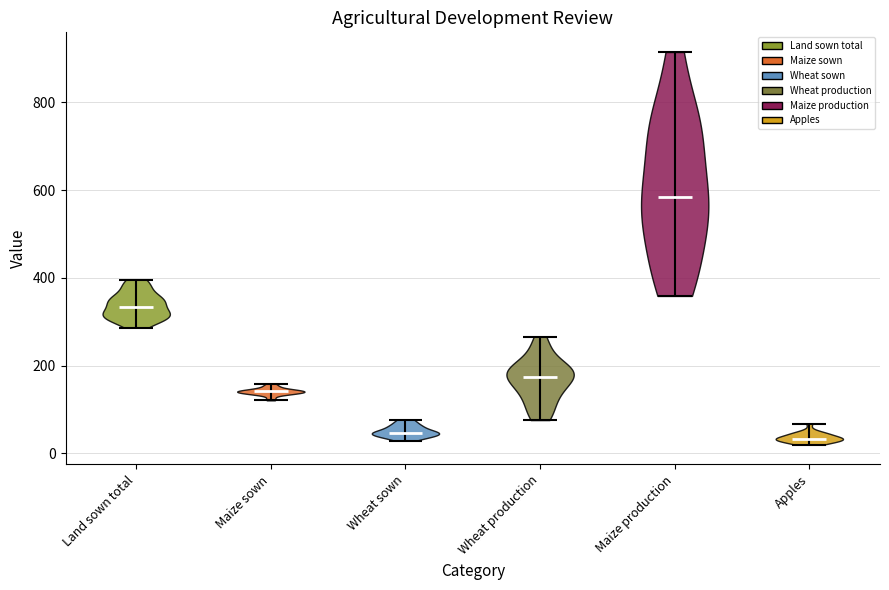

Reading left to right, read every violin against the y-axis: where its median line is, and the lowest and highest points it reaches. The values are not printed on the chart, so give them approximately, as read against the axis.

Land sown total: median line 340, lowest point 280, highest point 400
Maize sown: median line 140, lowest point 120, highest point 160
Wheat sown: median line 40, lowest point 20, highest point 80
Wheat production: median line 180, lowest point 80, highest point 260
Maize production: median line 580, lowest point 360, highest point 920
Apples: median line 40, lowest point 20, highest point 60